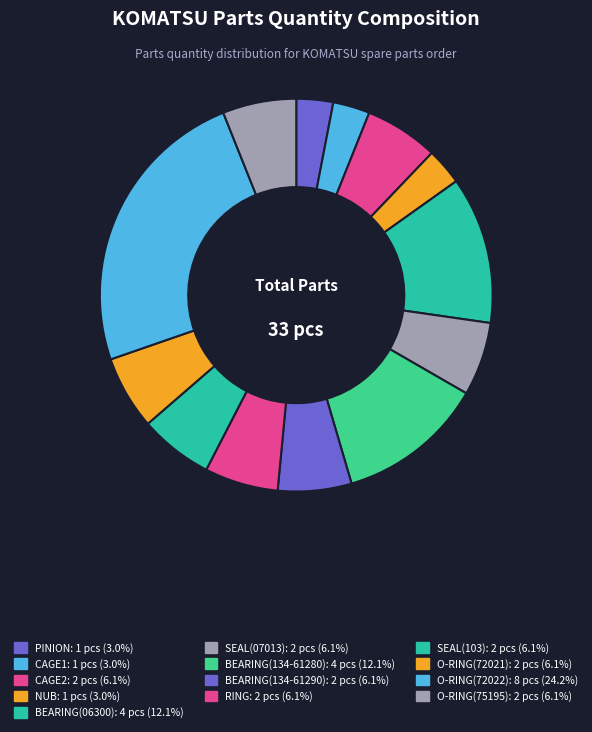

Rank the categories by value from lowest to highest.

PINION, CAGE1, NUB, CAGE2, SEAL(07013), BEARING(134-61290), RING, SEAL(103), O-RING(72021), O-RING(75195), BEARING(06300), BEARING(134-61280), O-RING(72022)